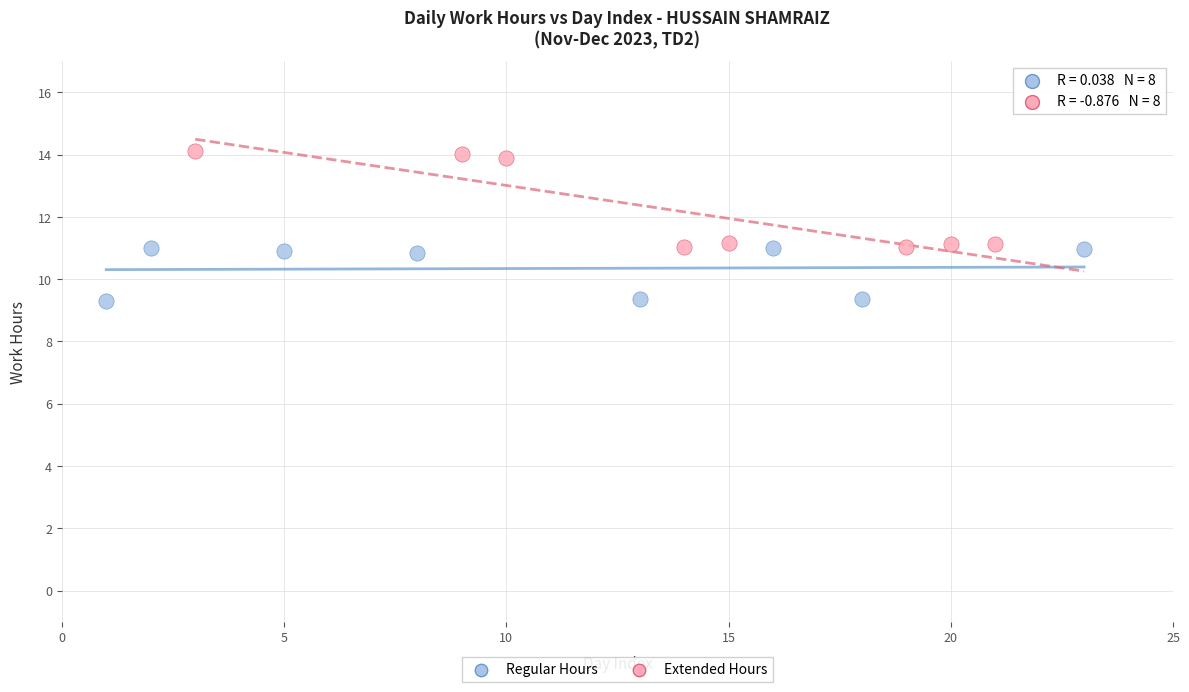

Which series has the widest spread of Y values?

Extended Hours